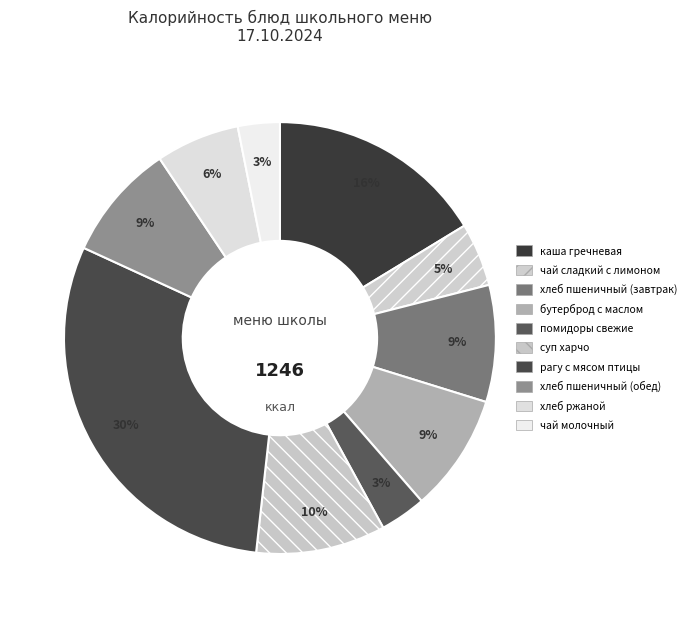

True or false: чай молочный accounts for 3% of the total.

True